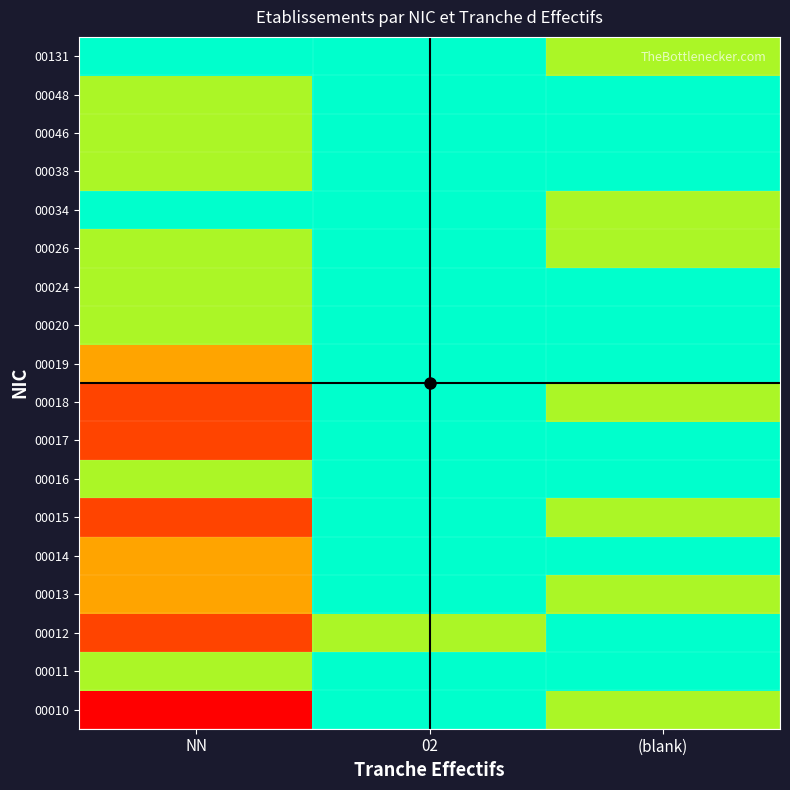

Which has a higher value, NN or 02?

NN